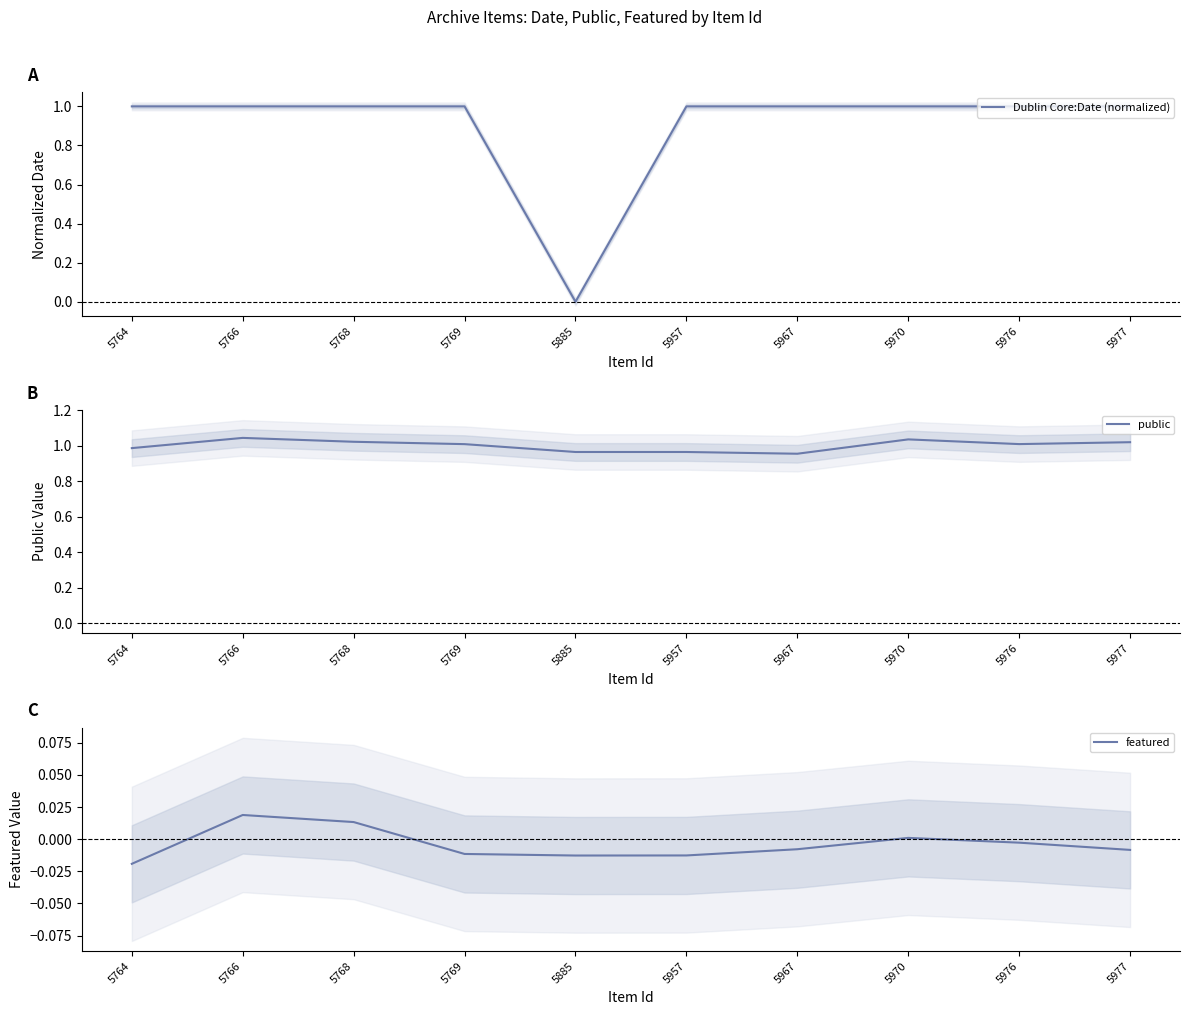

Rank the categories by public value from highest to lowest.

5766, 5970, 5768, 5977, 5976, 5769, 5764, 5885, 5957, 5967